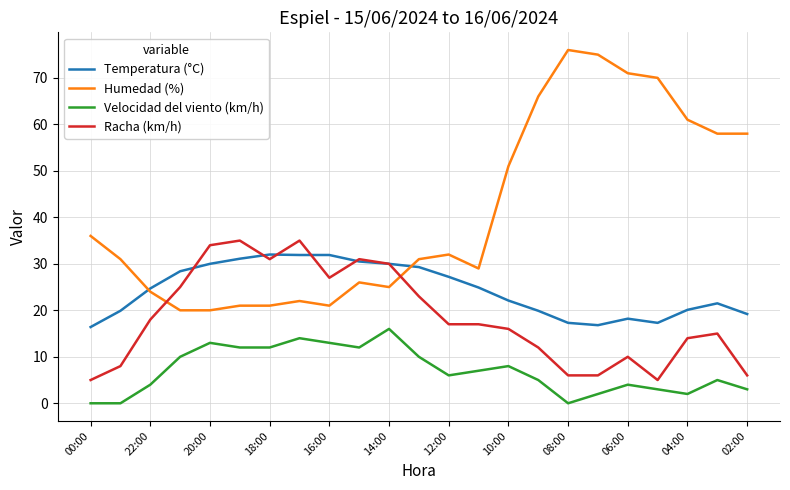

What is the difference between the second highest and second lowest values in the Velocidad del viento (km/h) series?

14.0